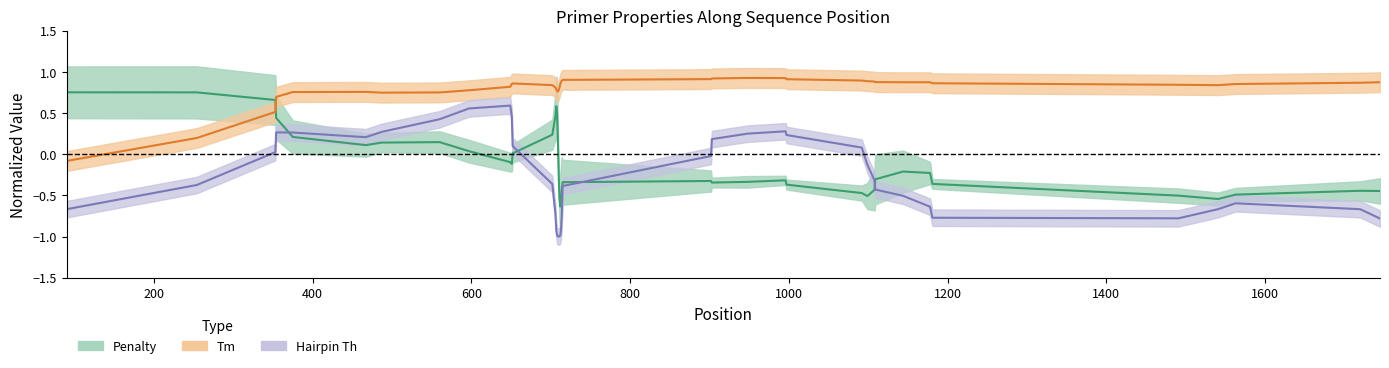

True or false: Tm (center) and Hairpin (center) cross at least once.

False